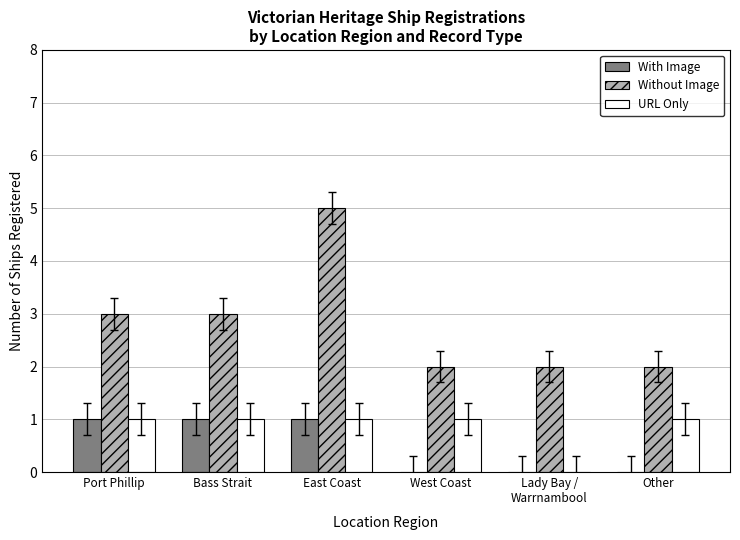

The value of URL Only at Other is 0. True or false?

False